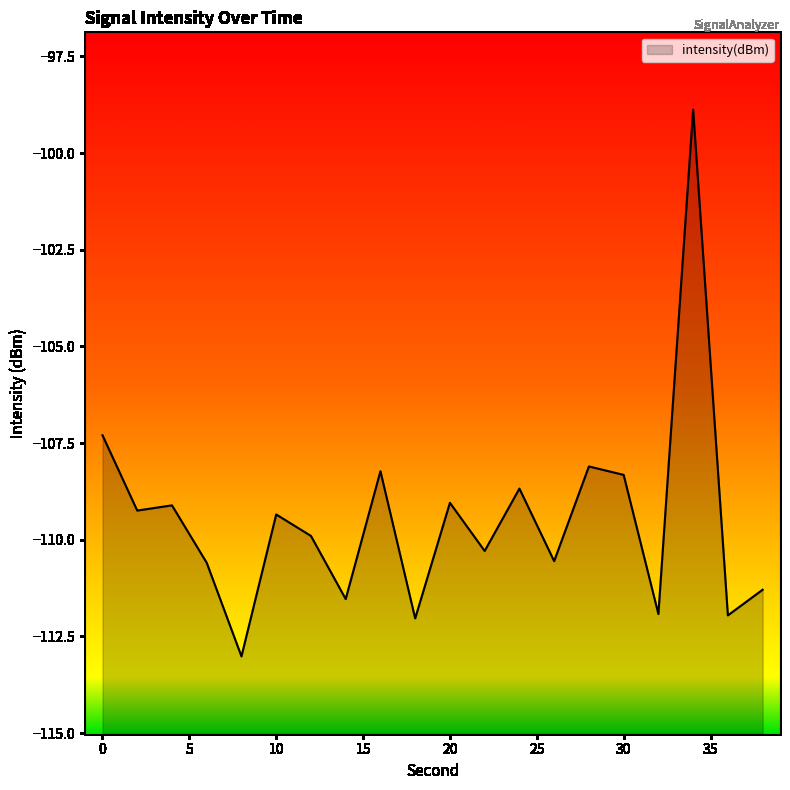

List the labels in order of value, smallest first.

8, 18, 36, 32, 14, 38, 6, 26, 22, 12, 10, 2, 4, 20, 24, 30, 16, 28, 0, 34